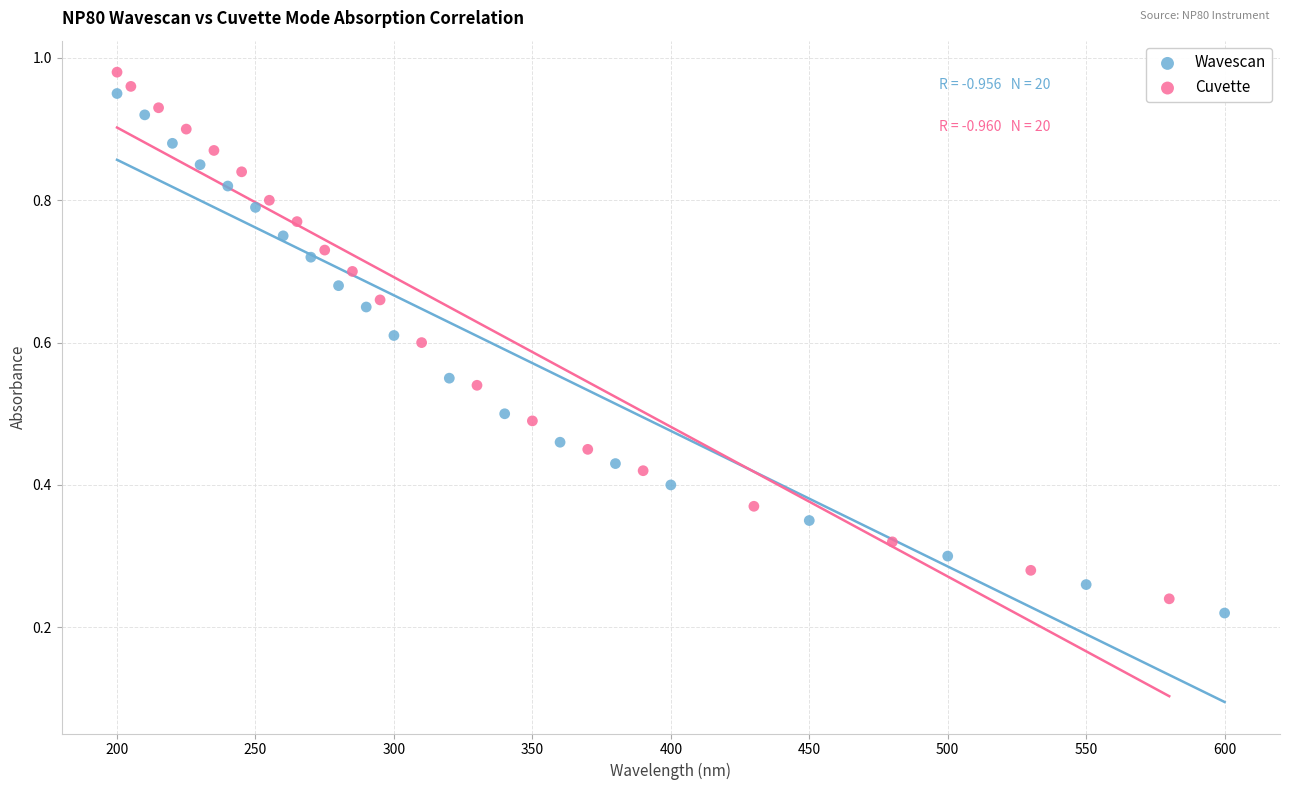

Which series reaches the minimum Y coordinate?

Wavescan